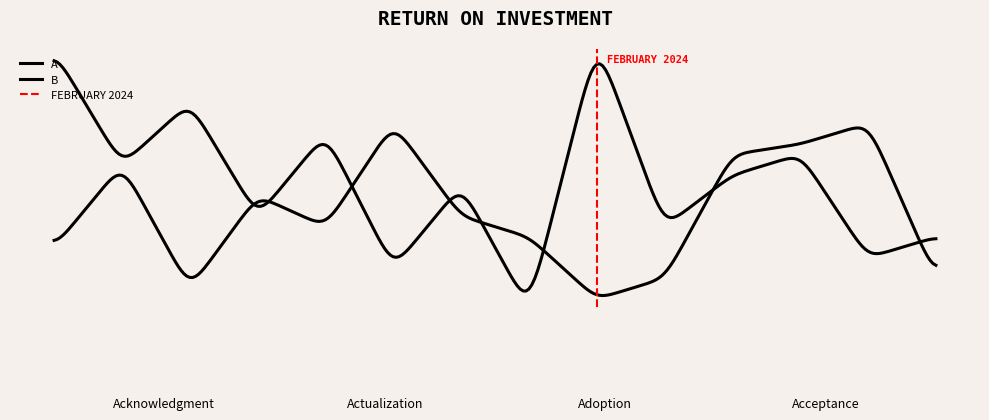

What is the sum of the B values at 1 and 7?

49